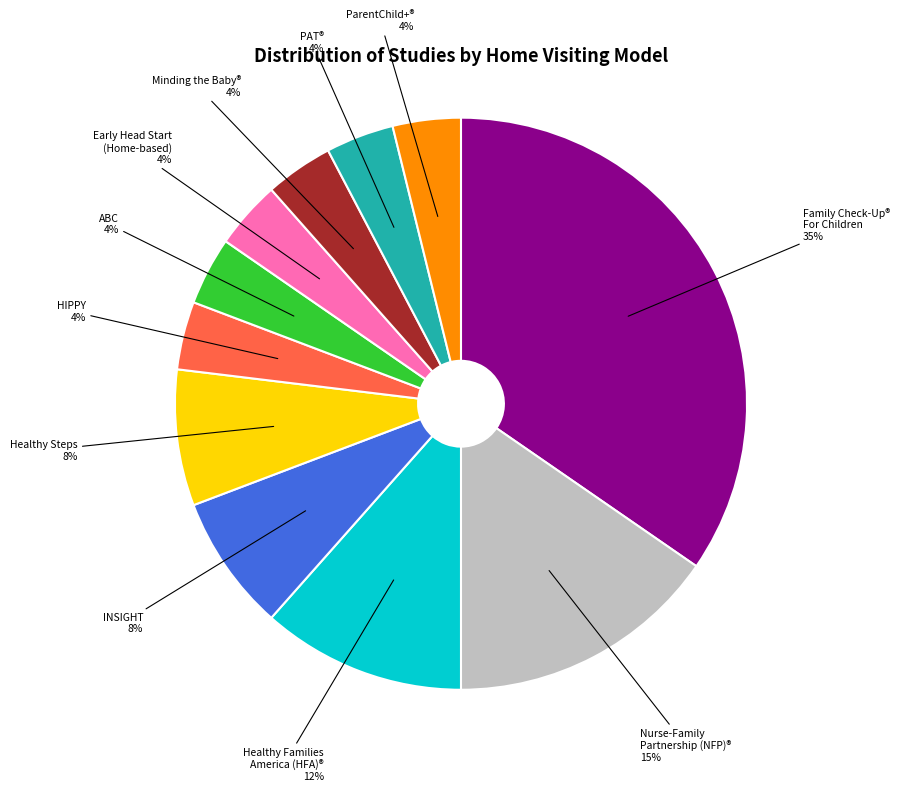

Is there a majority slice in this chart?

No